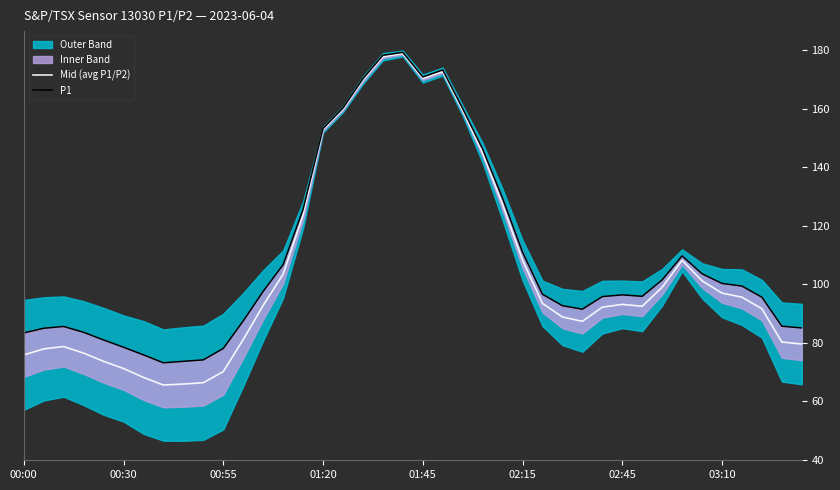

The value of Mid (avg P1/P2) at 03:10 is 97.0. True or false?

True